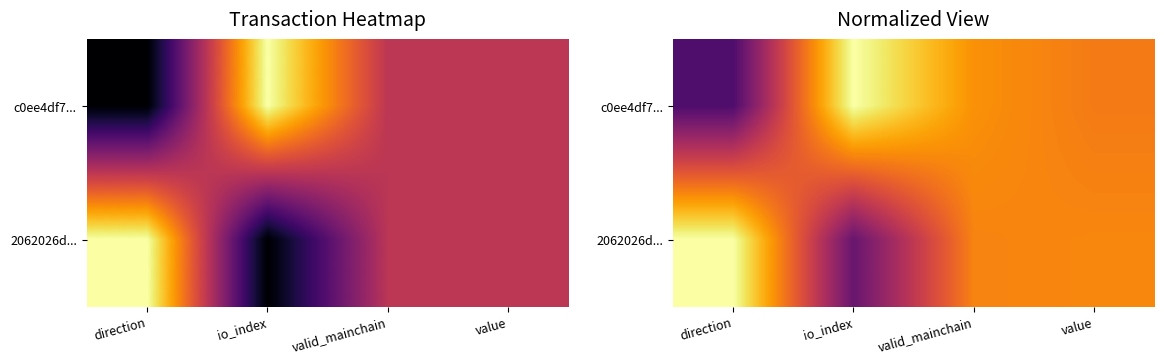

At valid_mainchain, list the series in order from largest to smallest.

c0ee4df7..., 2062026d...